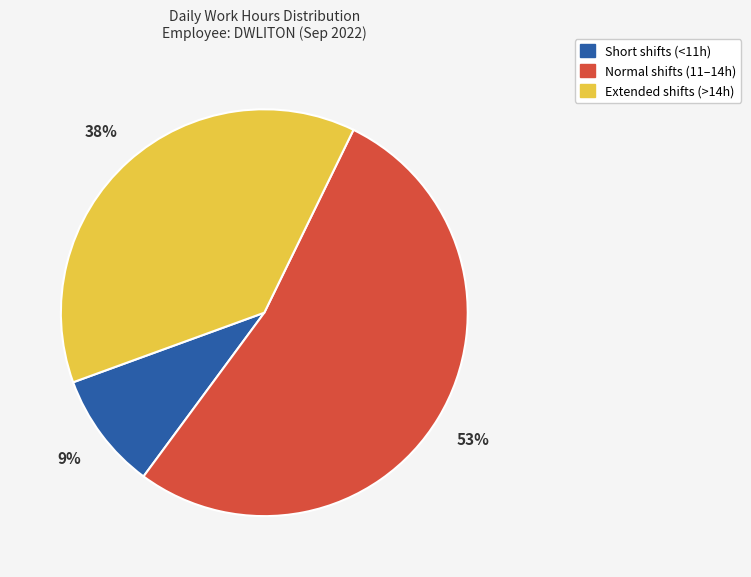

How many slices are in this pie chart?

3